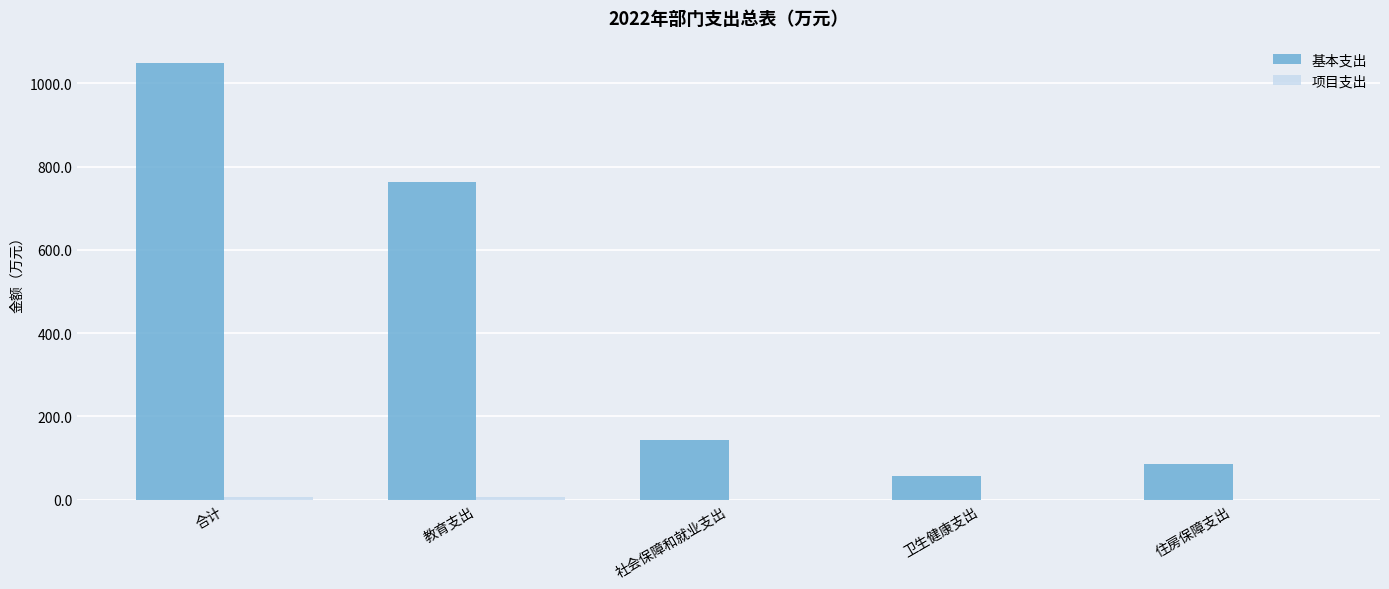

What is the spread (max minus min) of values at 合计?

1045.2